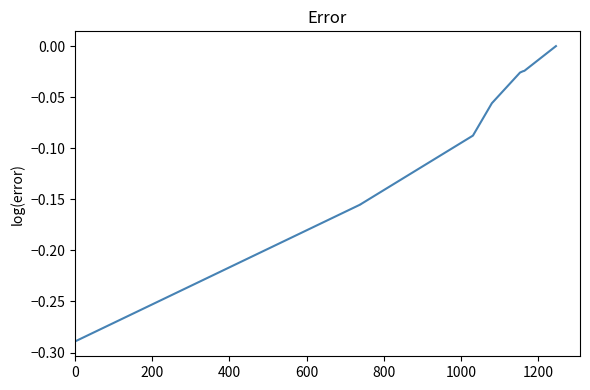

Does the chart have visible grid lines?

No